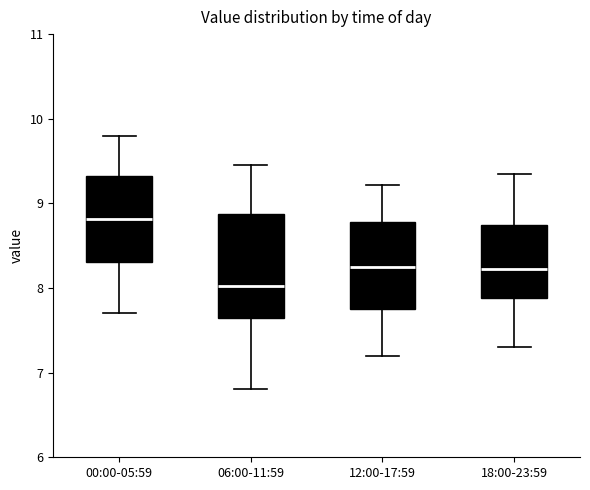

Reading left to right, read every box against the y-axis: the position of its median line, the range the box covers, and the ends of its whiskers. The values are not printed on the chart, so give them approximately, as read against the axis.

00:00-05:59: median 8.8, box 8.3 to 9.3, whiskers 7.7 to 9.8
06:00-11:59: median 8.0, box 7.6 to 8.9, whiskers 6.8 to 9.5
12:00-17:59: median 8.3, box 7.8 to 8.8, whiskers 7.2 to 9.2
18:00-23:59: median 8.2, box 7.9 to 8.8, whiskers 7.3 to 9.4